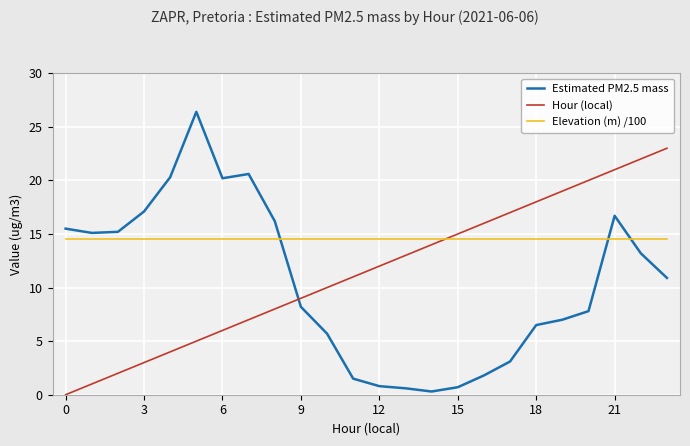

Which series ends up on top after the final intersection of Estimated PM2.5 mass and Elevation (m) /100?

Elevation (m) /100